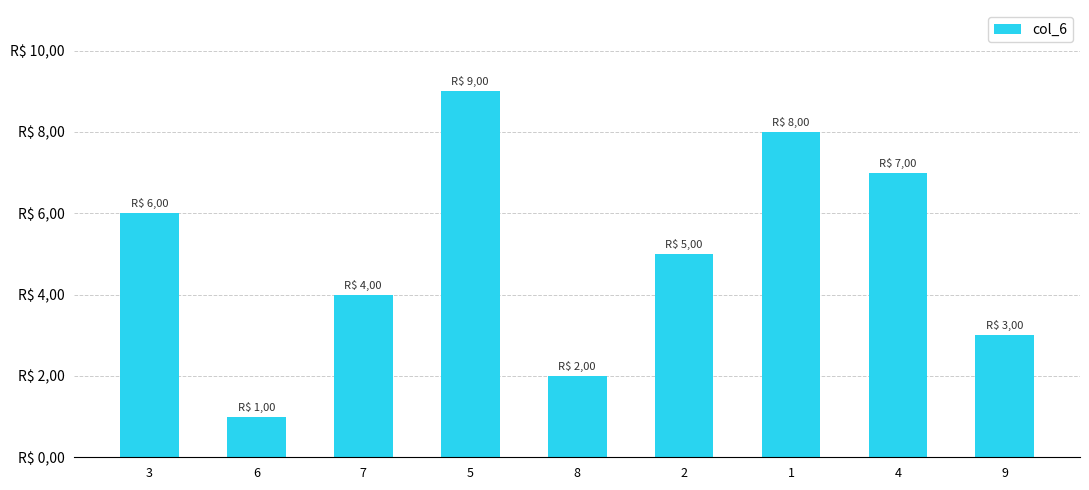

Between 1 and 4, which is larger?

1